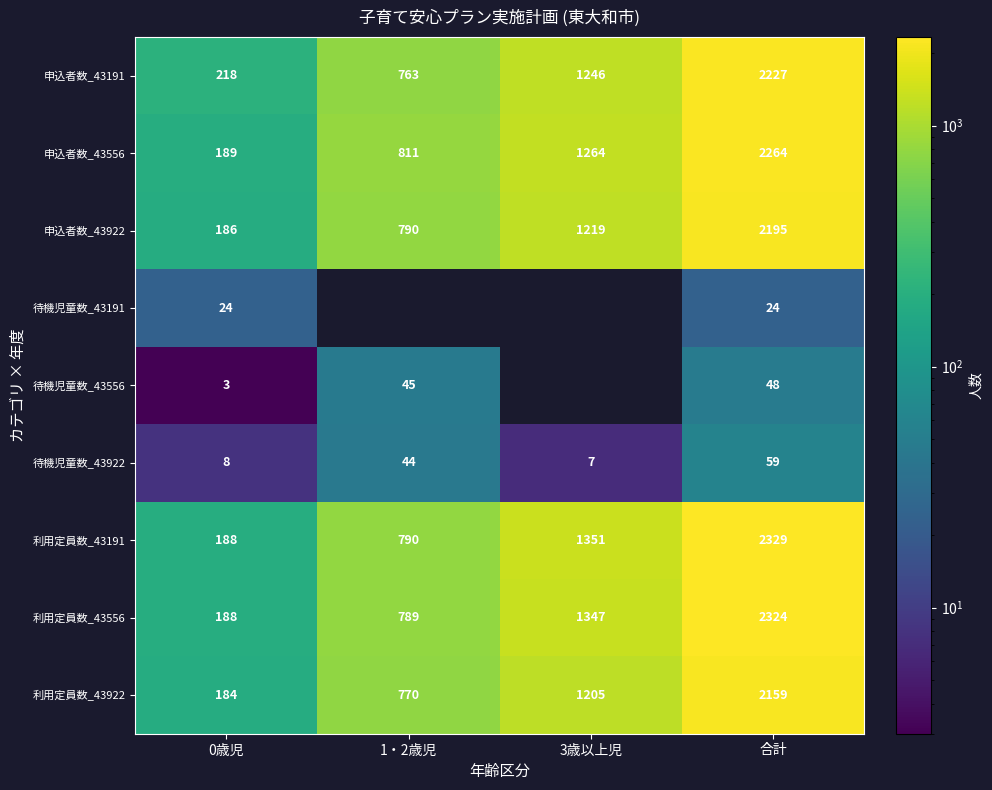

Count the number of categories in the chart.

4